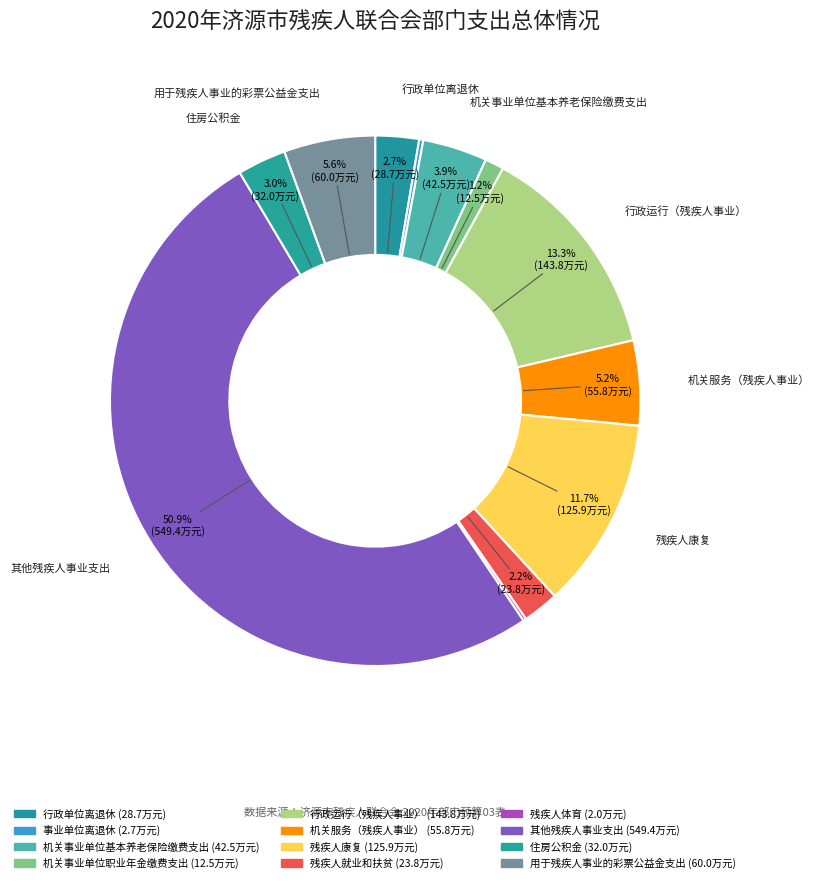

Rank the categories by value from highest to lowest.

其他残疾人事业支出, 行政运行（残疾人事业）, 残疾人康复, 用于残疾人事业的彩票公益金支出, 机关服务（残疾人事业）, 机关事业单位基本养老保险缴费支出, 住房公积金, 行政单位离退休, 残疾人就业和扶贫, 机关事业单位职业年金缴费支出, 事业单位离退休, 残疾人体育